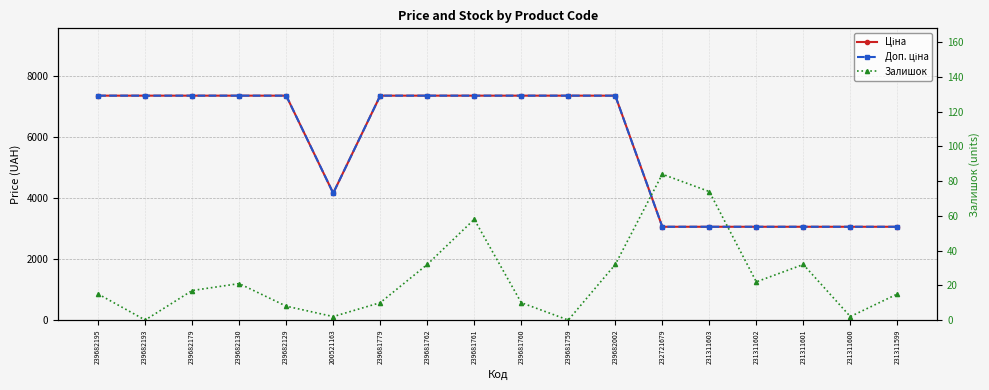

True or false: Доп. ціна and Ціна cross at least once.

False